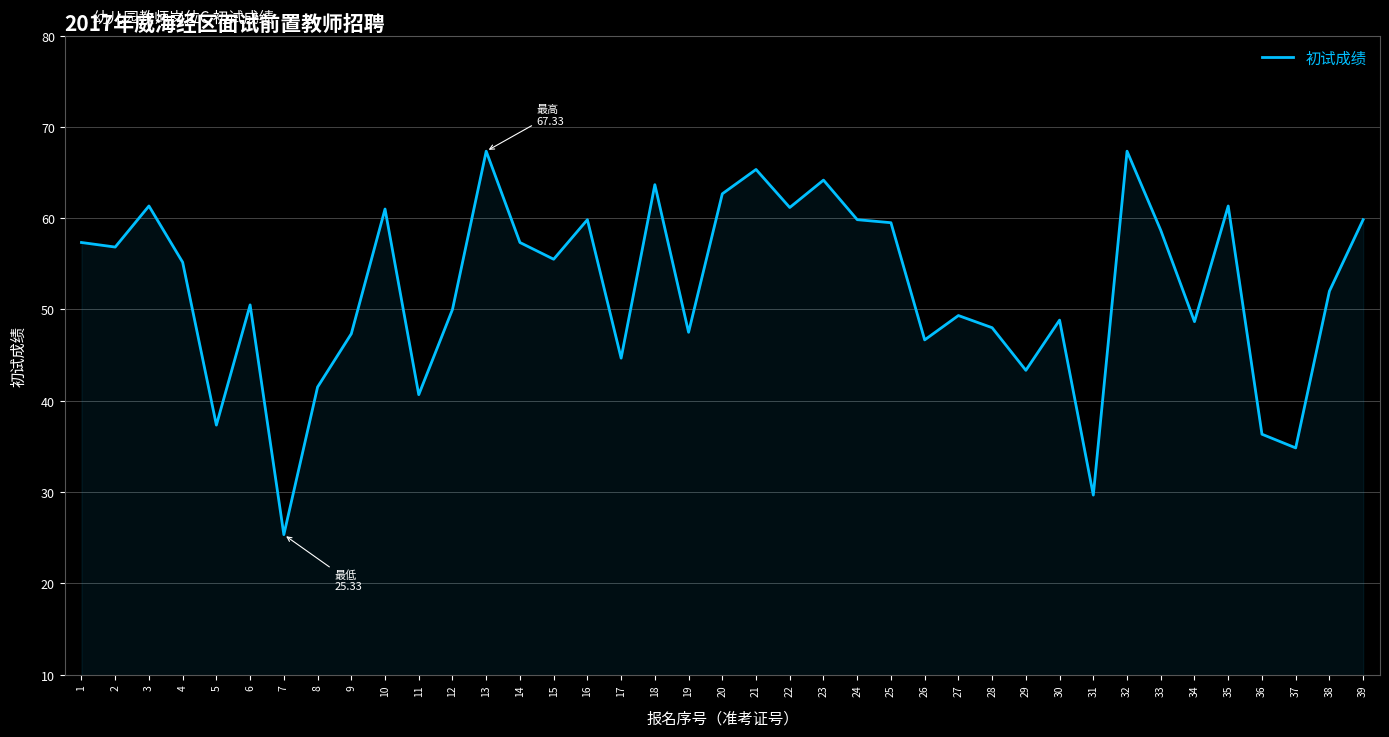

Count the number of data series in this chart.

1